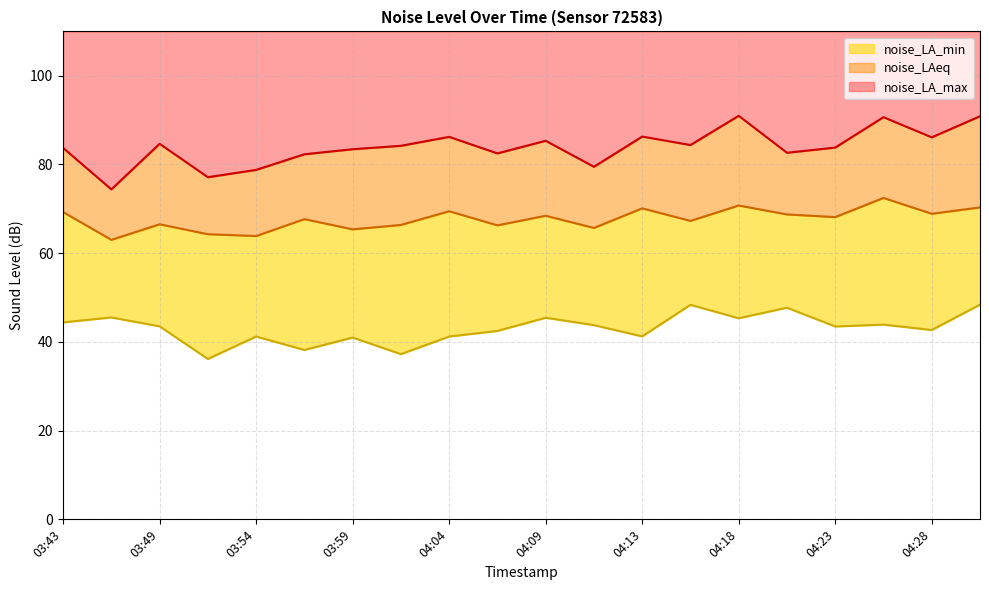

True or false: noise_LA_max has more than 2 points higher than both neighbors.

True